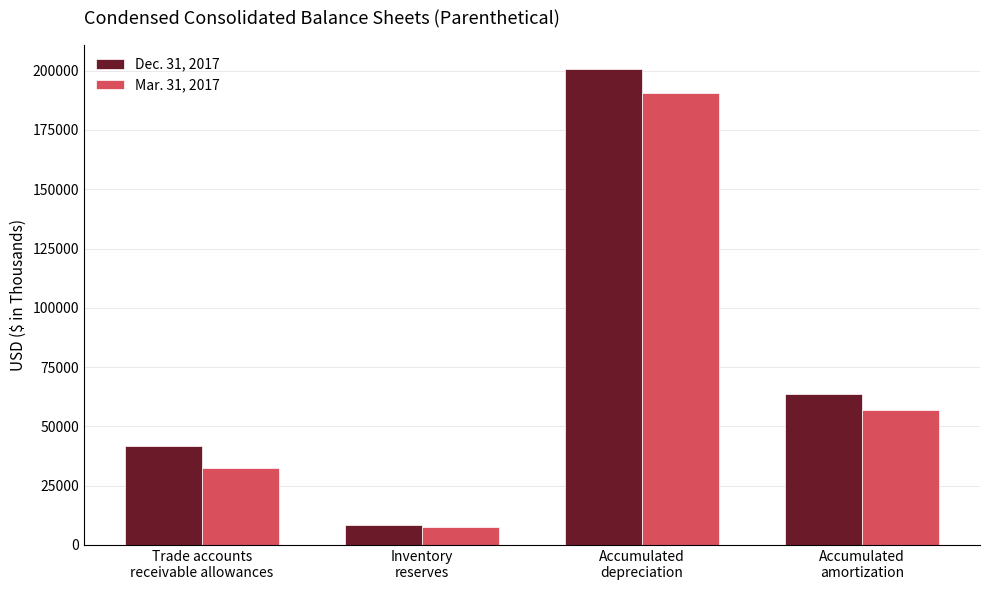

Is the value of Mar. 31, 2017 at Accumulated
depreciation greater than the value of Dec. 31, 2017 at Accumulated
amortization?

Yes